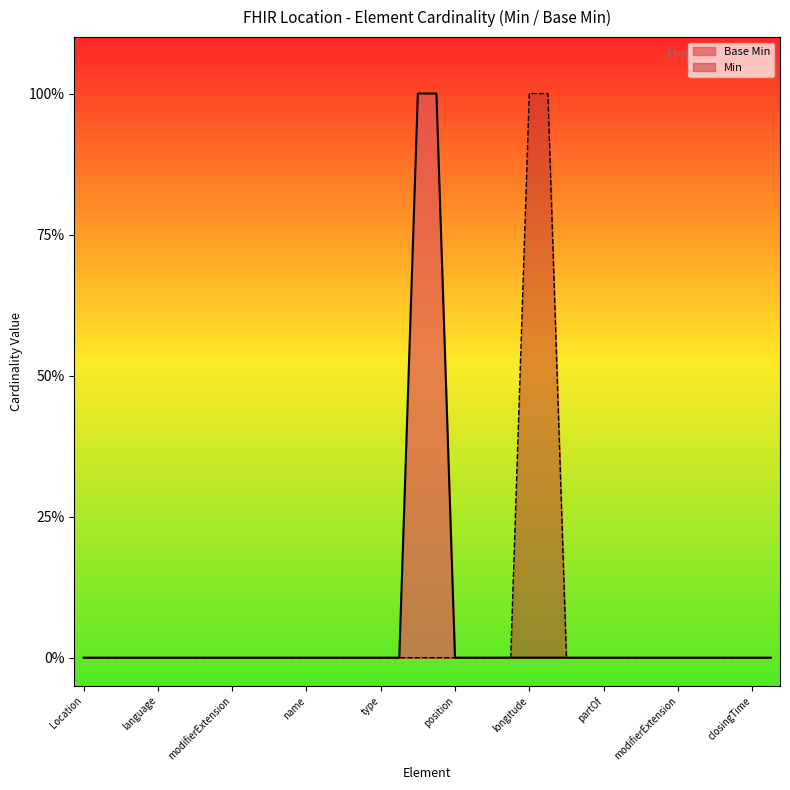

At which category does the chart reach its minimum across all series?

Location